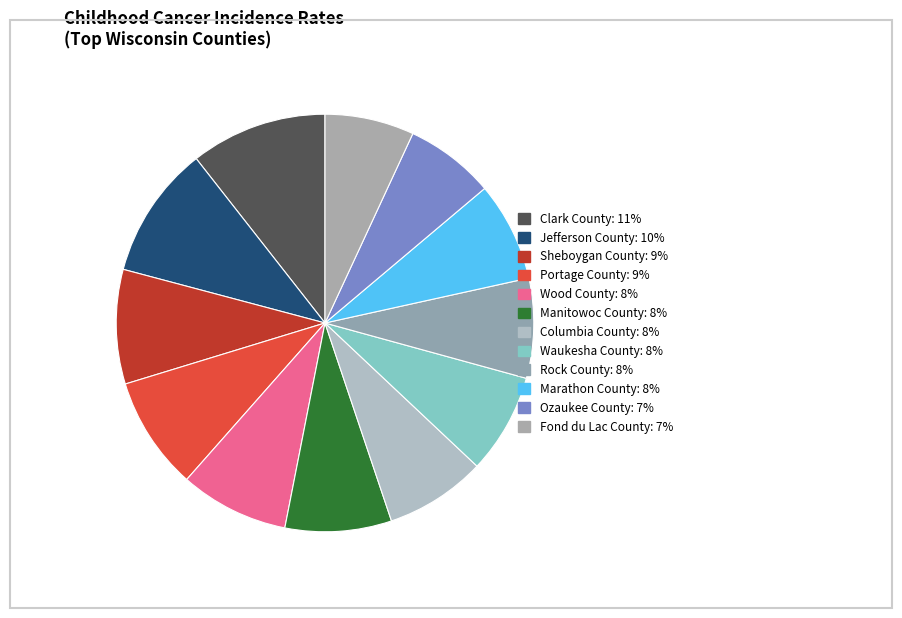

How many slices are in this pie chart?

12